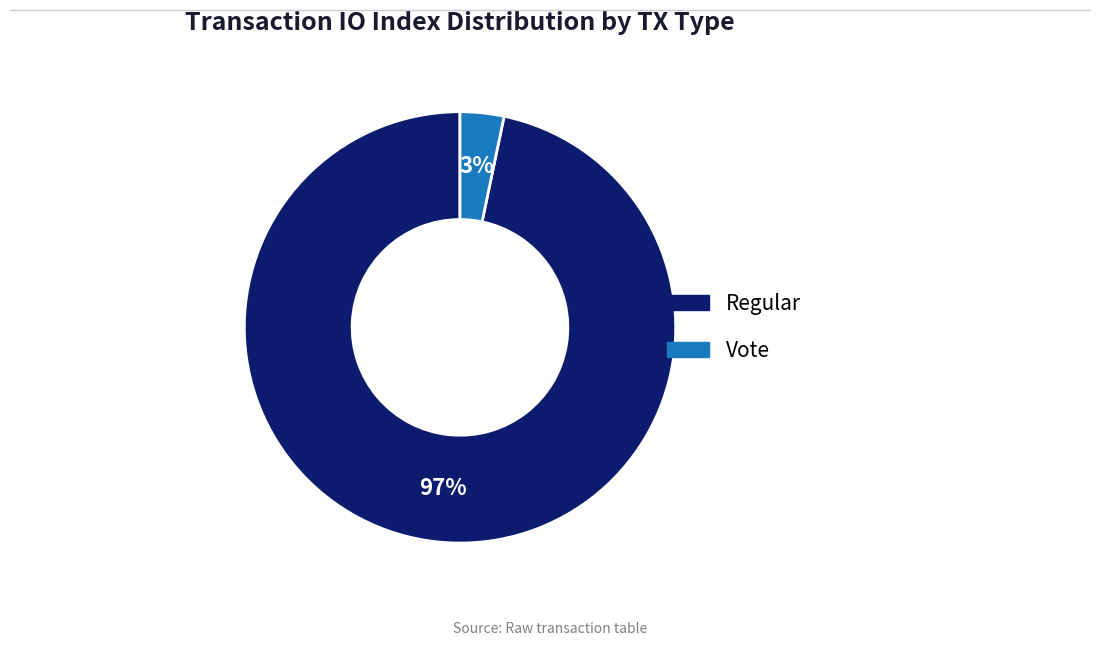

Does any single category account for the majority?

Yes